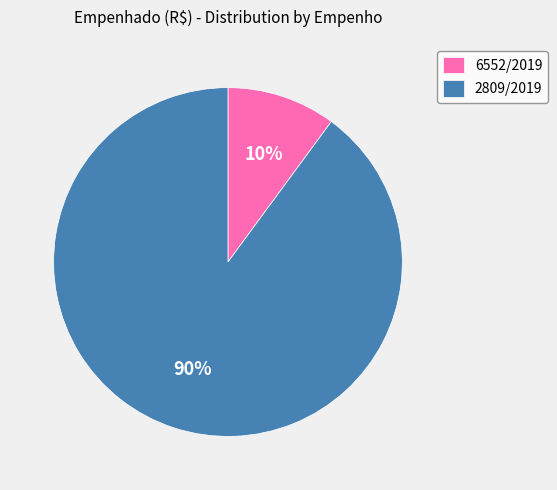

What percentage is the 6552/2019 slice, to the nearest percent?

10%